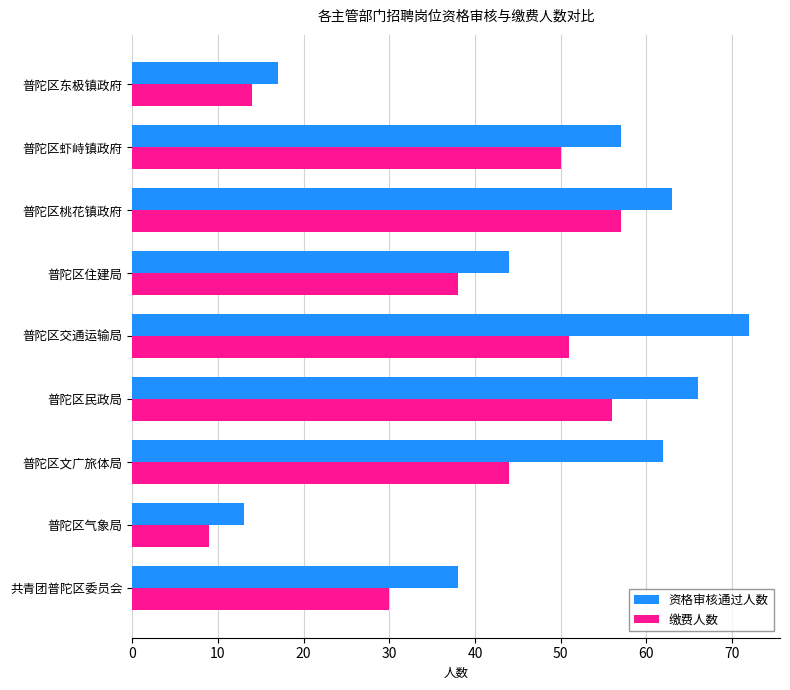

At 普陀区民政局, list the series in order from largest to smallest.

资格审核通过人数, 缴费人数